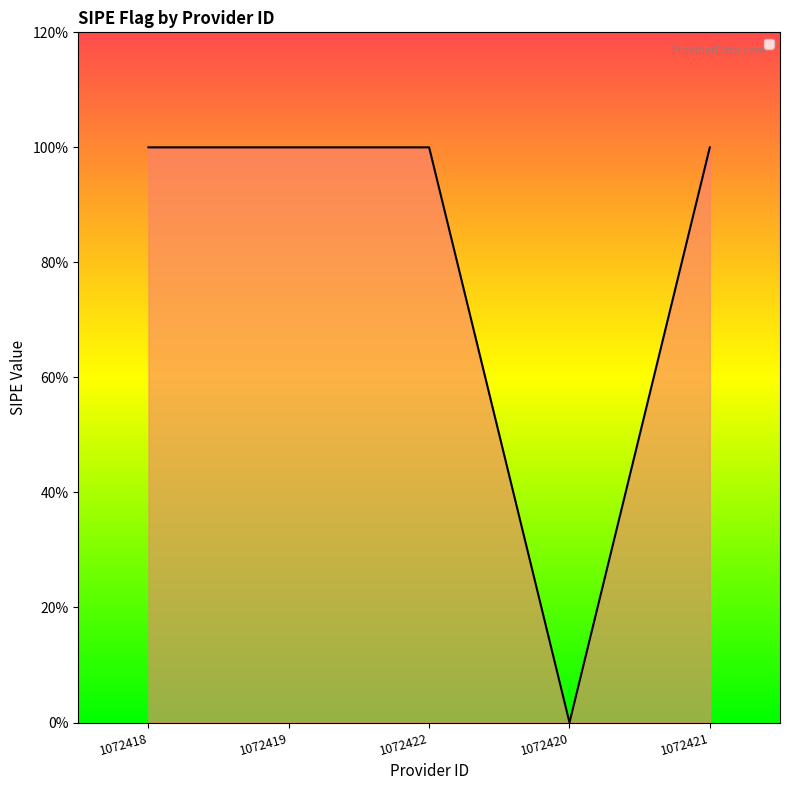

How many values are between 1 and 2?

4